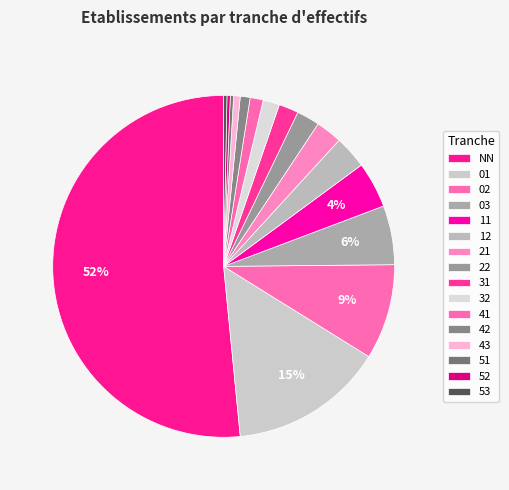

What is the largest slice in the pie chart?

NN